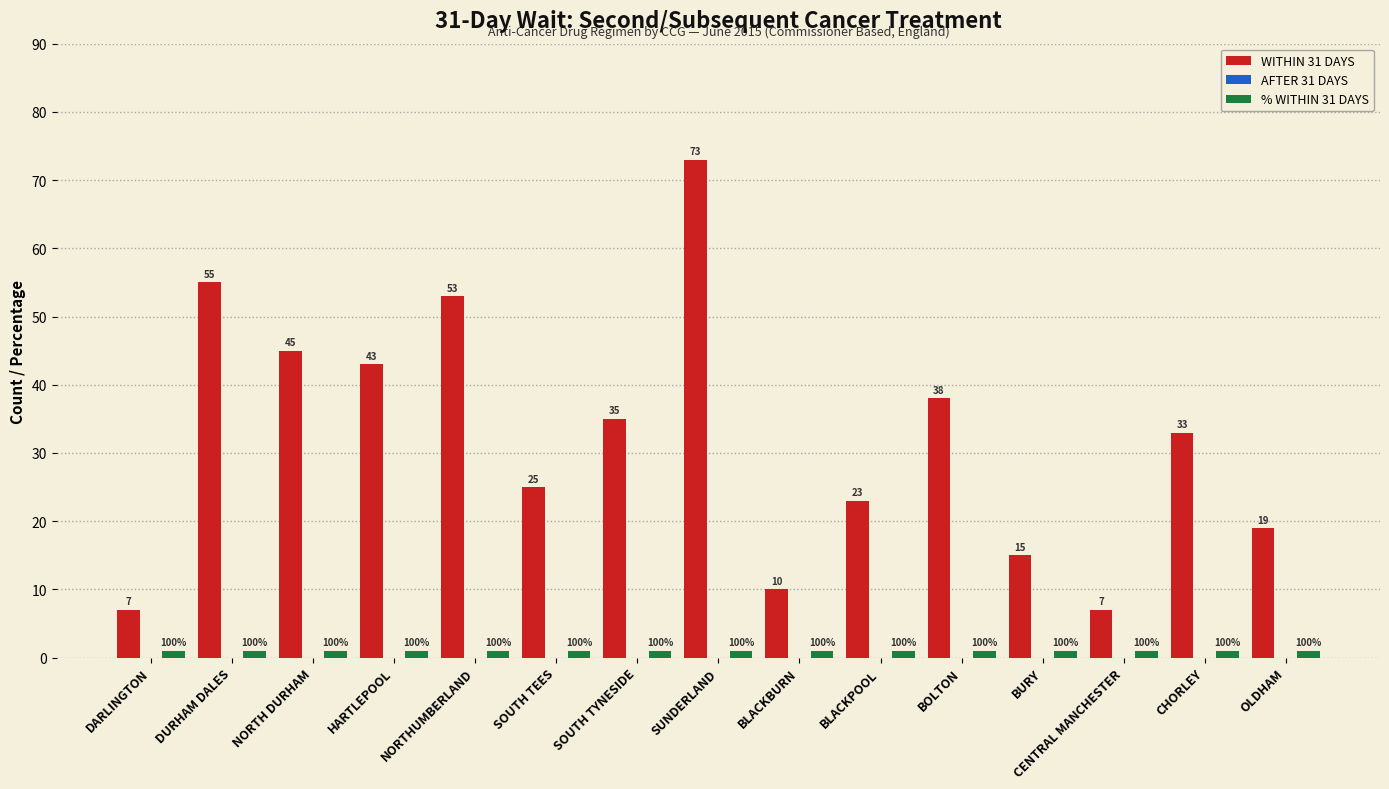

True or false: WITHIN 31 DAYS has a value of 97 at SUNDERLAND.

False